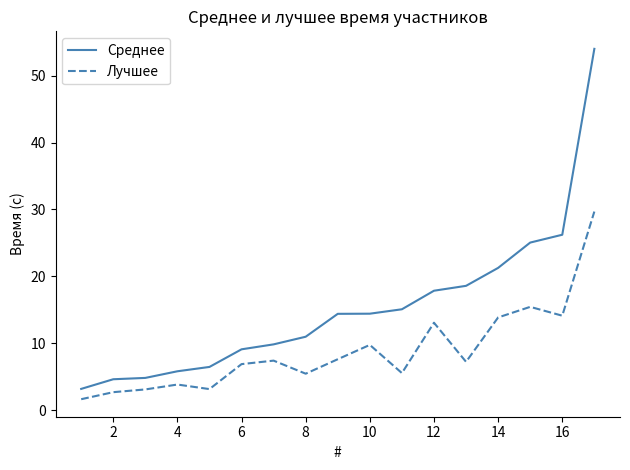

What is the minimum value shown in the chart?

1.7